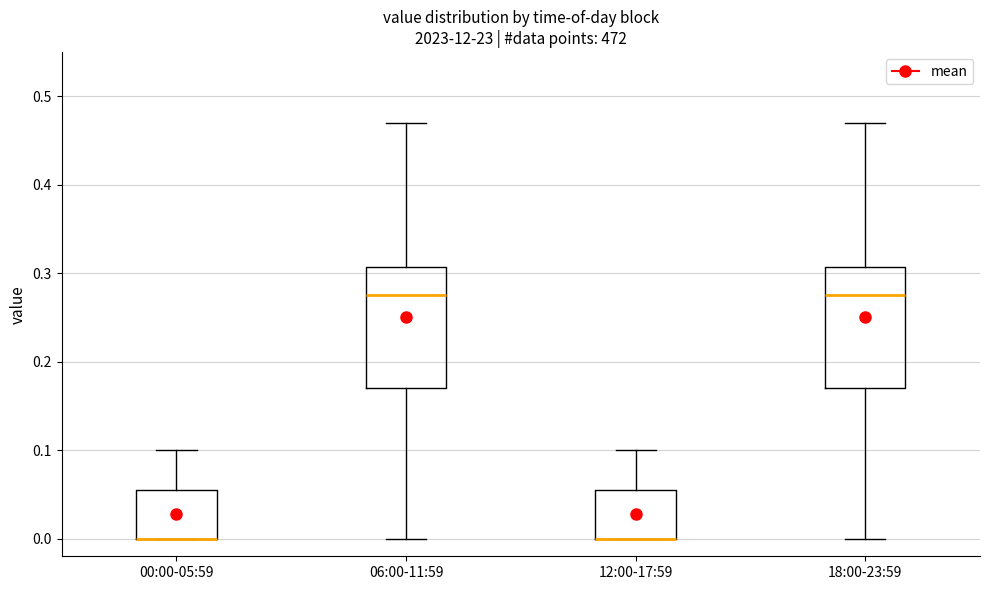

Where is the lower edge of the box for 12:00-17:59 on the y-axis? The values are not printed on the chart, so give them approximately, as read against the axis.

0.00